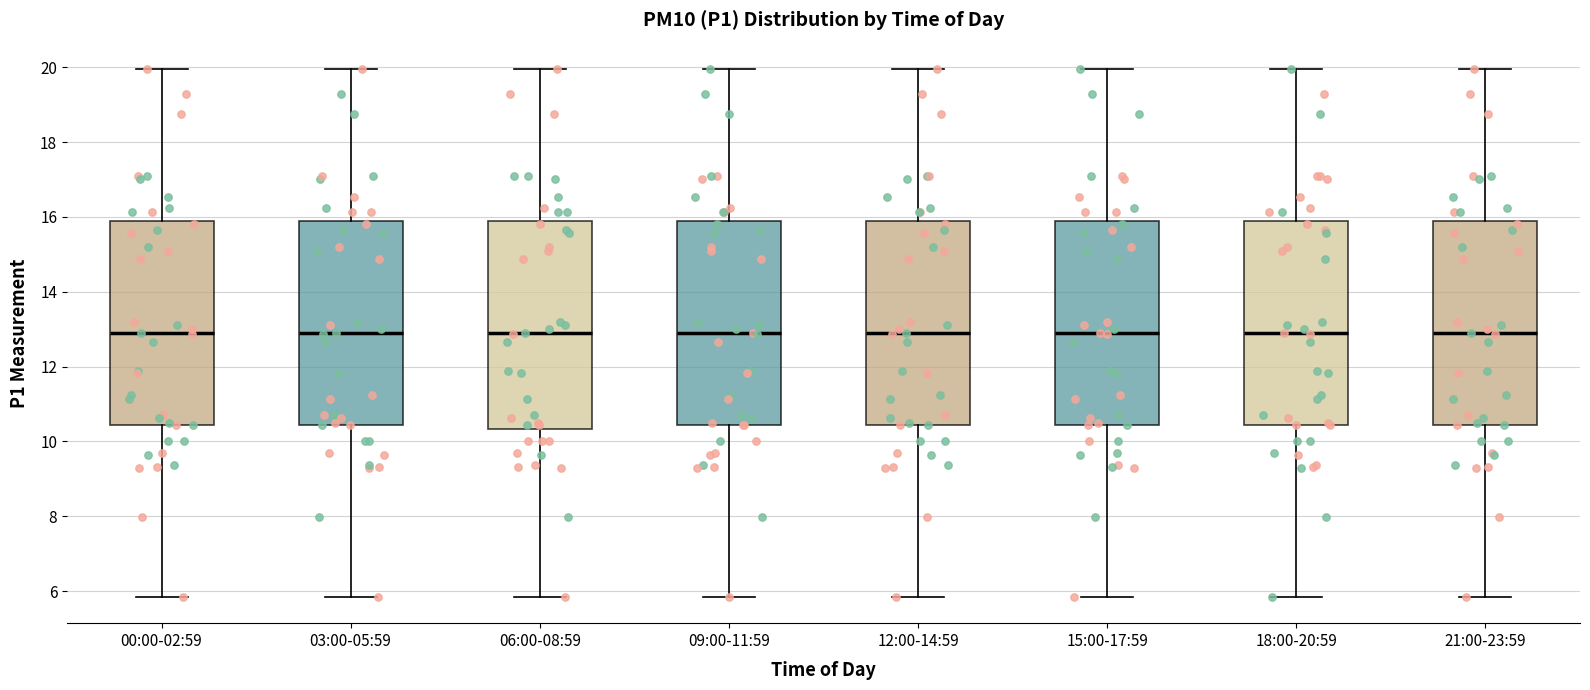

Where is the lower edge of the box for 18:00-20:59 on the y-axis? The values are not printed on the chart, so give them approximately, as read against the axis.

10.4